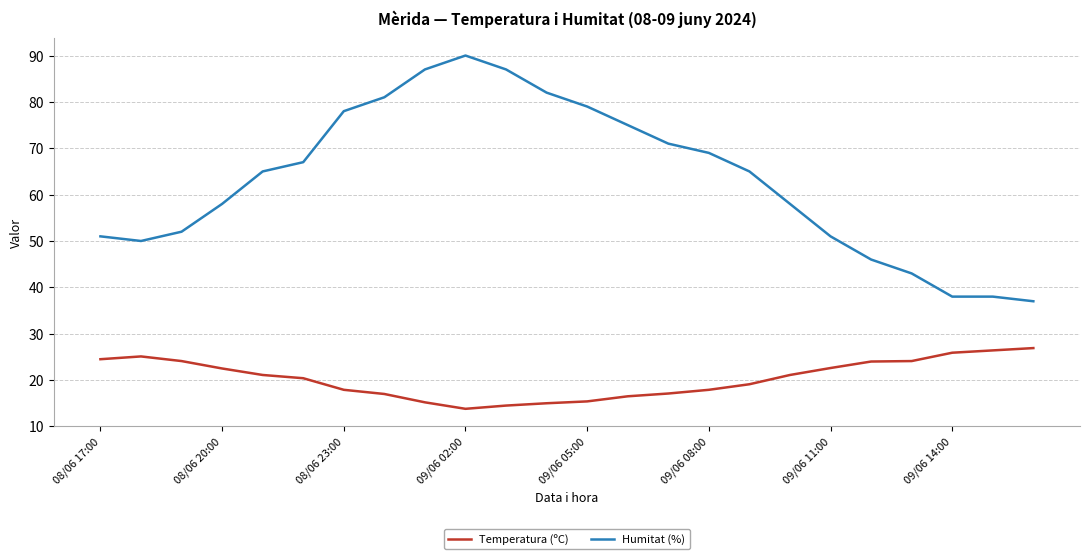

What is the greatest value displayed?

90.0